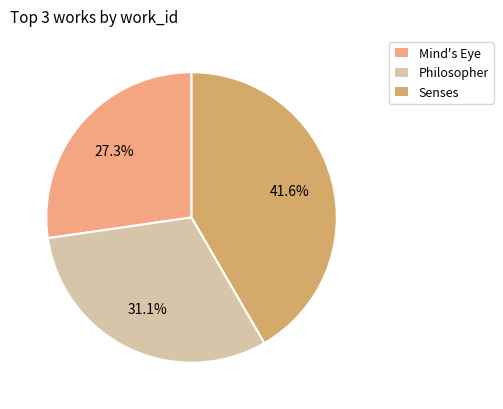

Does any single category account for the majority?

No